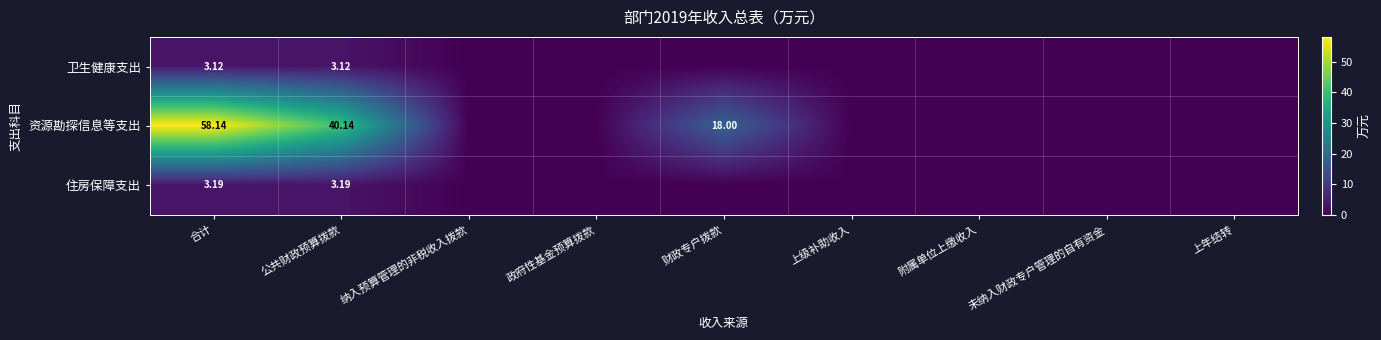

At which category is the sum across all series the highest?

合计